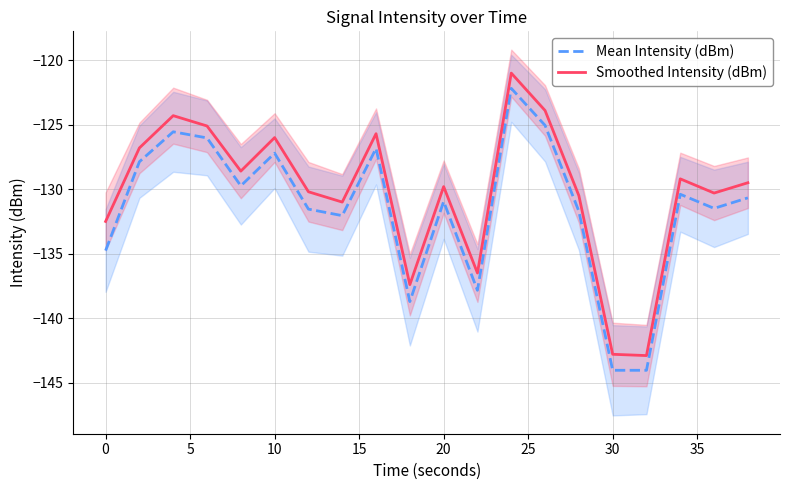

What is the highest value of the Mean Intensity (dBm) series?

-122.2